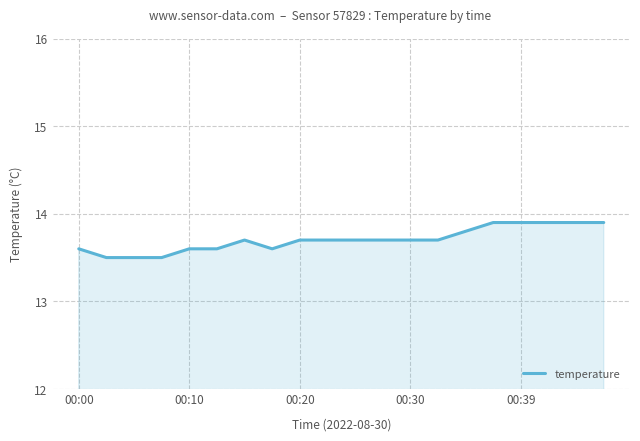

What is the minimum value shown in the chart?

13.5